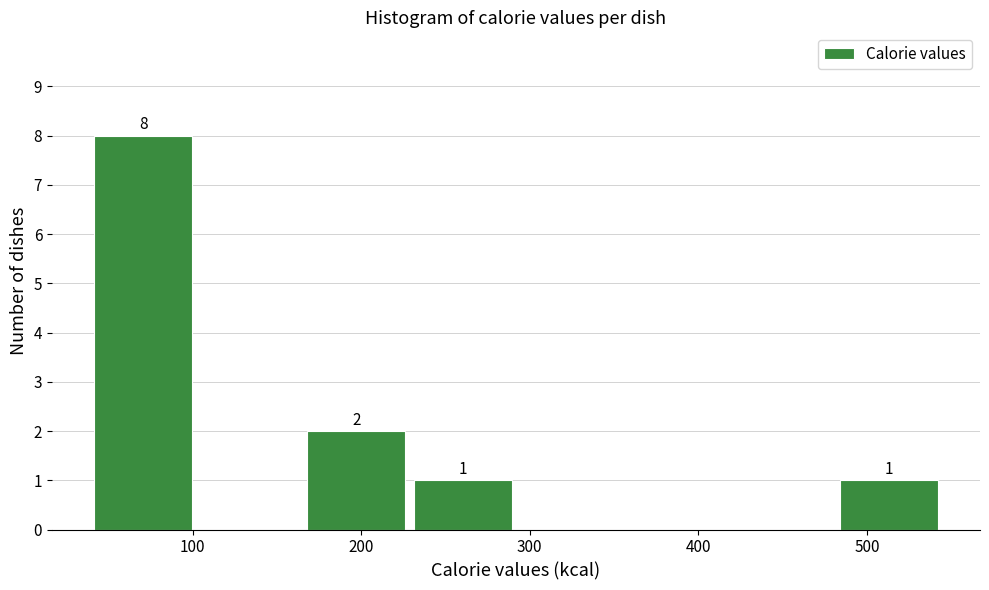

Which range on the x-axis has the tallest bar?

40 to 100